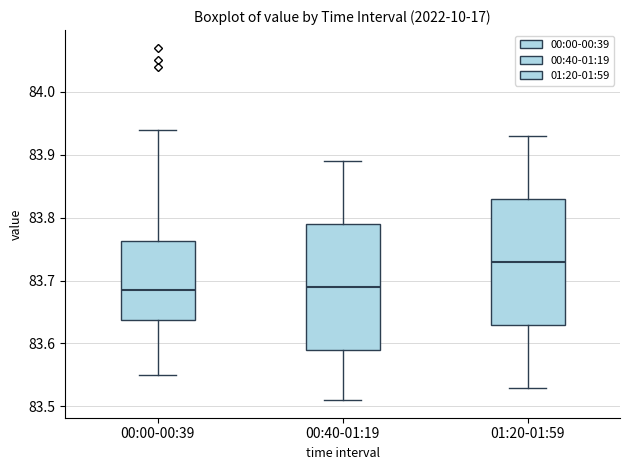

Where is the upper edge of the box for 00:00-00:39 on the y-axis? The values are not printed on the chart, so give them approximately, as read against the axis.

83.76